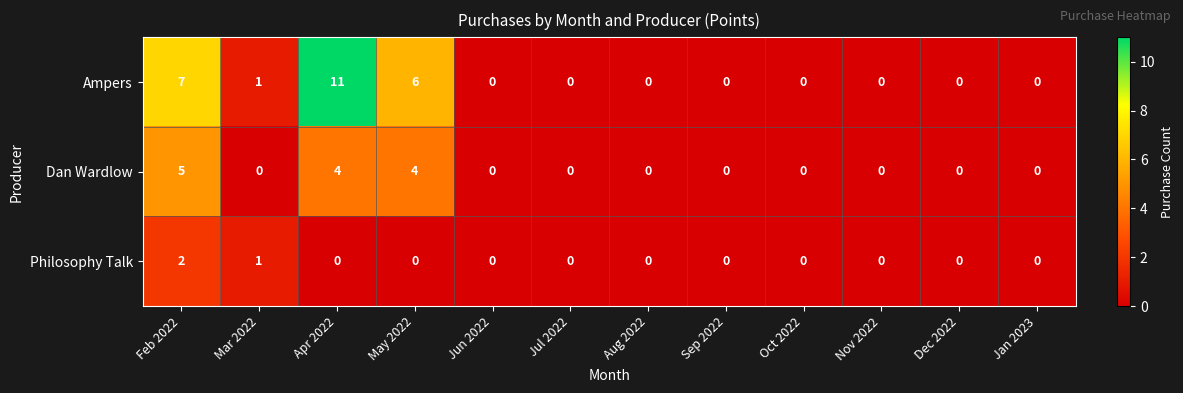

How many Philosophy Talk values are between 0 and 1?

11